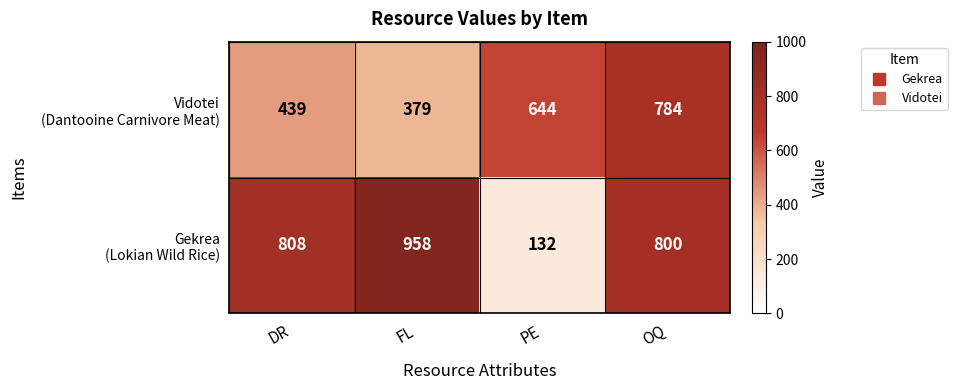

What is the total value across all series at DR?

1247